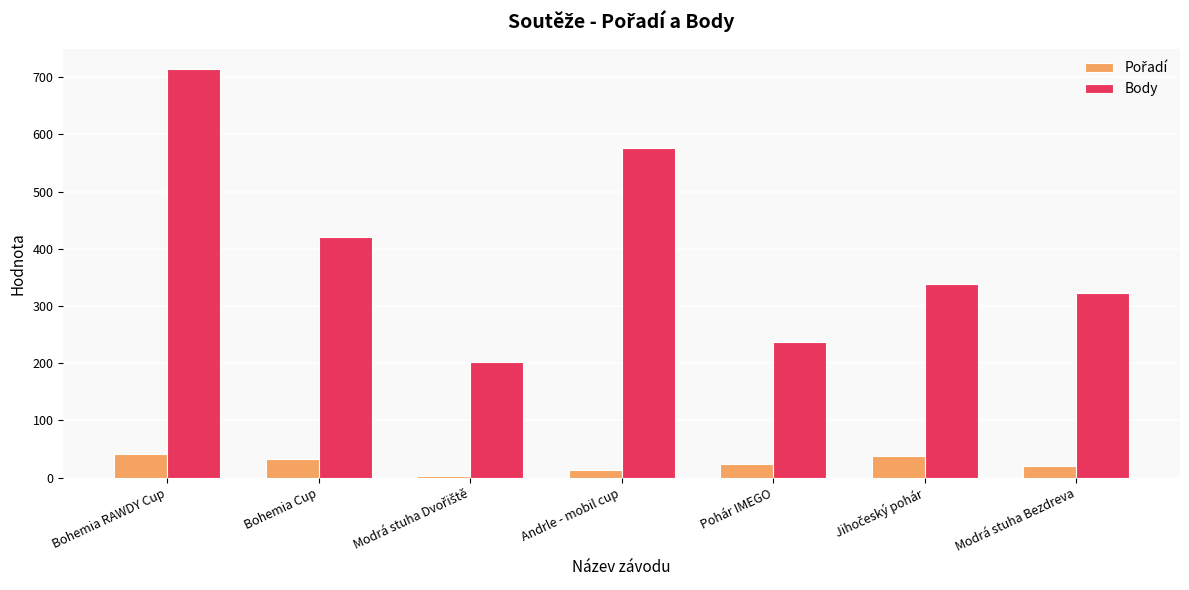

Which series has the largest range (max minus min)?

Body